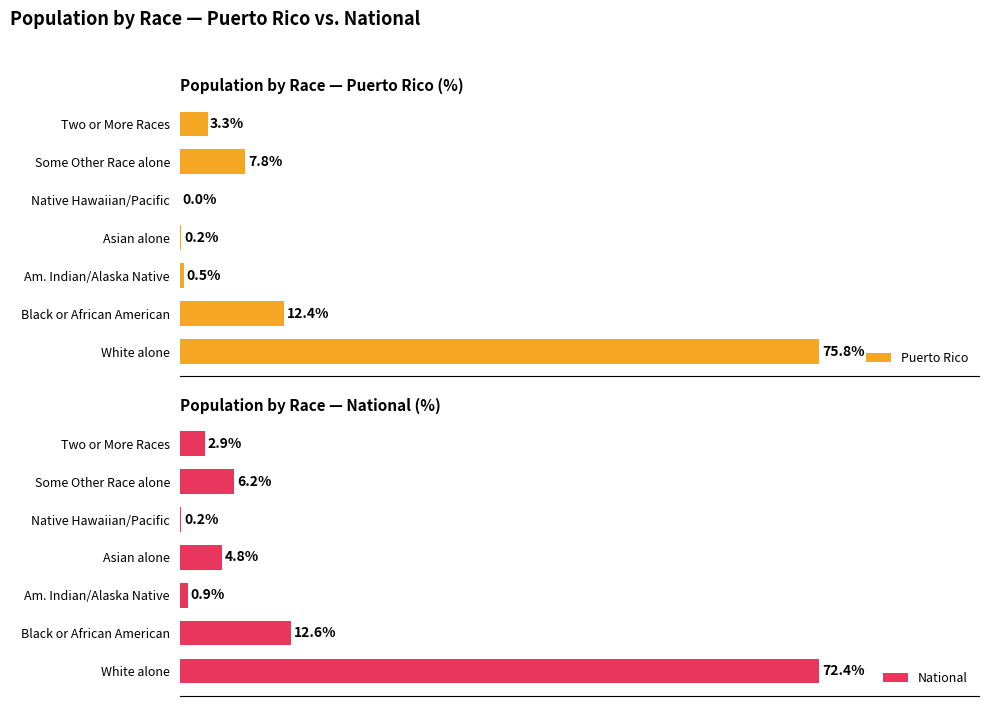

Are the bars horizontal?

Yes